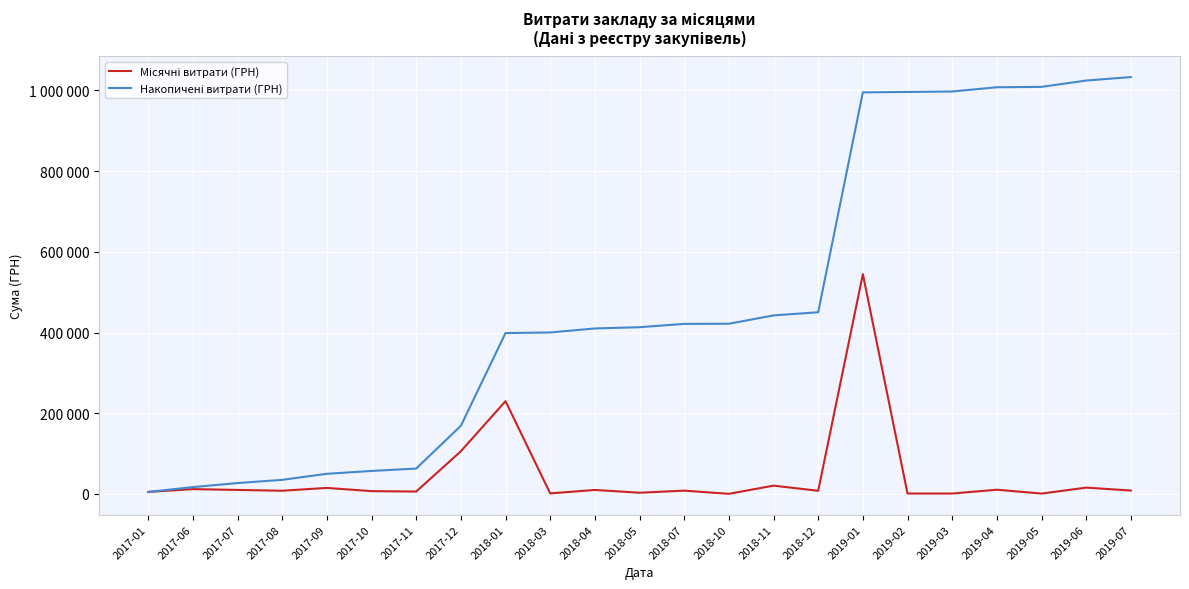

Is this an area chart (filled region under the line)?

No